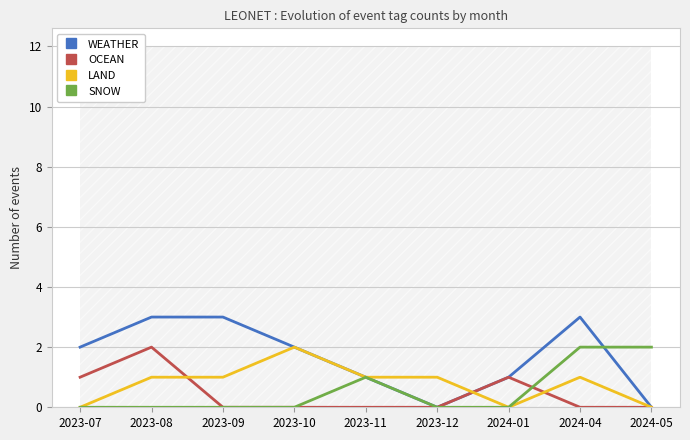

Reading left to right, list all the values displayed in this chart.

WEATHER: 2023-07=2	2023-08=3	2023-09=3	2023-10=2	2023-11=1	2023-12=0	2024-01=1	2024-04=3	2024-05=0
OCEAN: 2023-07=1	2023-08=2	2023-09=0	2023-10=0	2023-11=0	2023-12=0	2024-01=1	2024-04=0	2024-05=0
LAND: 2023-07=0	2023-08=1	2023-09=1	2023-10=2	2023-11=1	2023-12=1	2024-01=0	2024-04=1	2024-05=0
SNOW: 2023-07=0	2023-08=0	2023-09=0	2023-10=0	2023-11=1	2023-12=0	2024-01=0	2024-04=2	2024-05=2